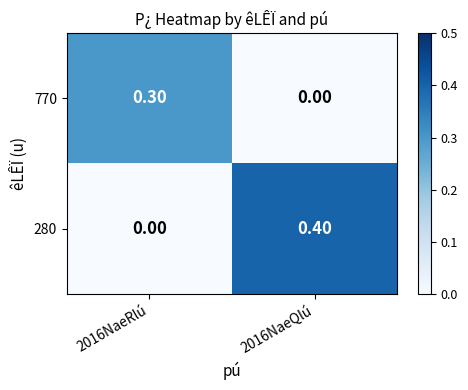

List the series in order of their peak value, lowest first.

770, 280